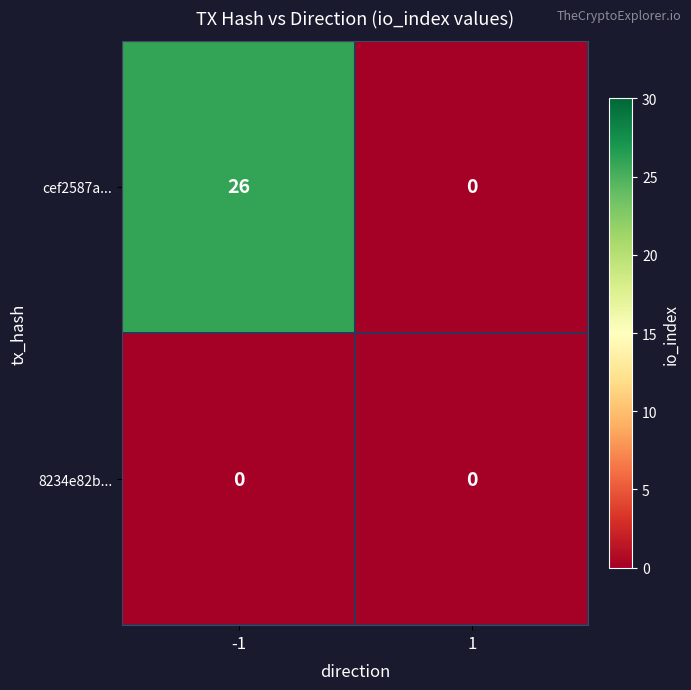

What value does the cef2587a... series have at -1, to the nearest 10?

30